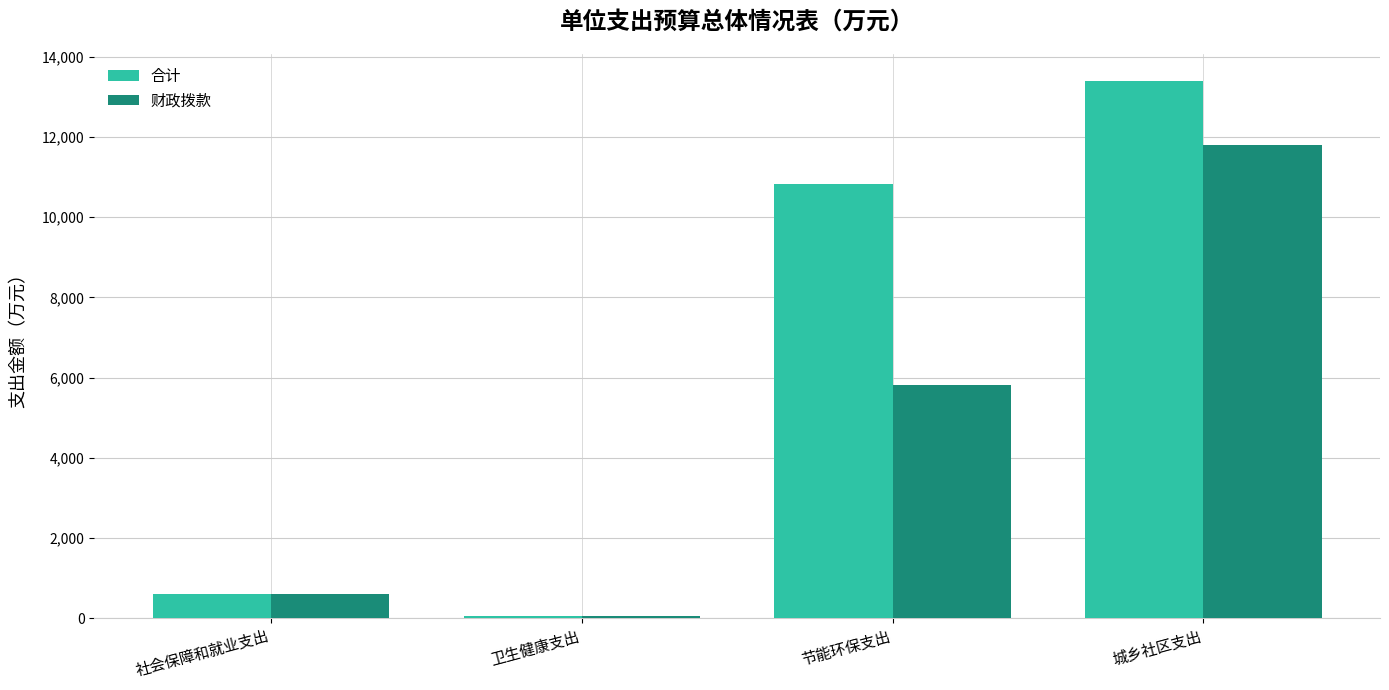

Which series has the largest range (max minus min)?

合计